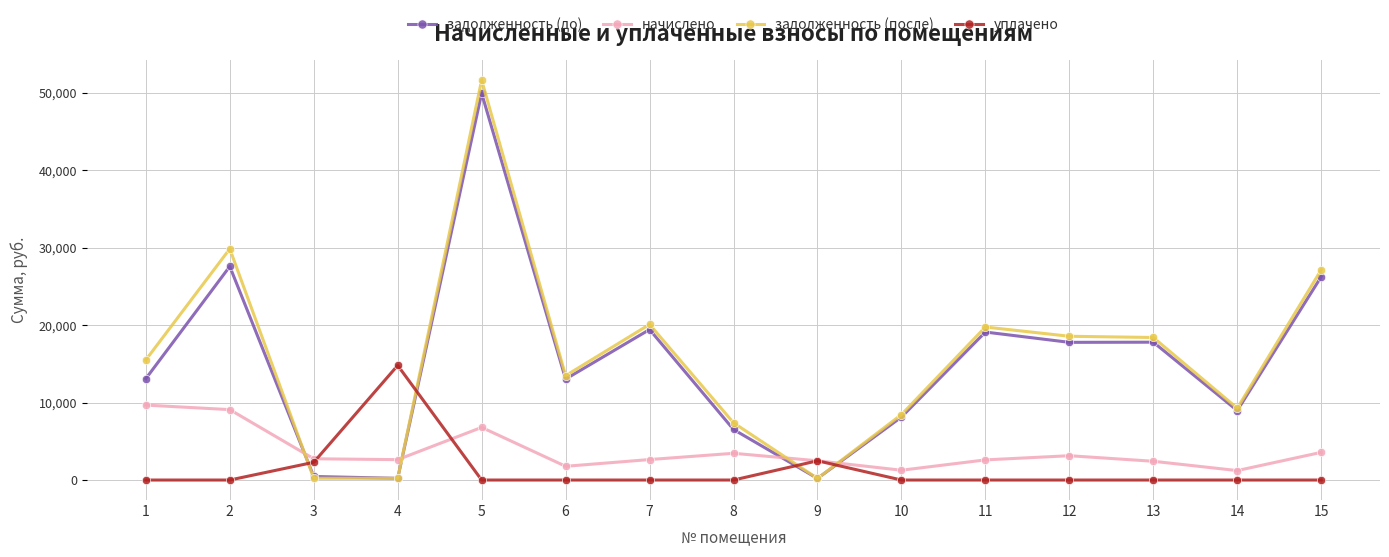

At 2, list the series in order from smallest to largest.

уплачено, начислено, задолженность (до), задолженность (после)